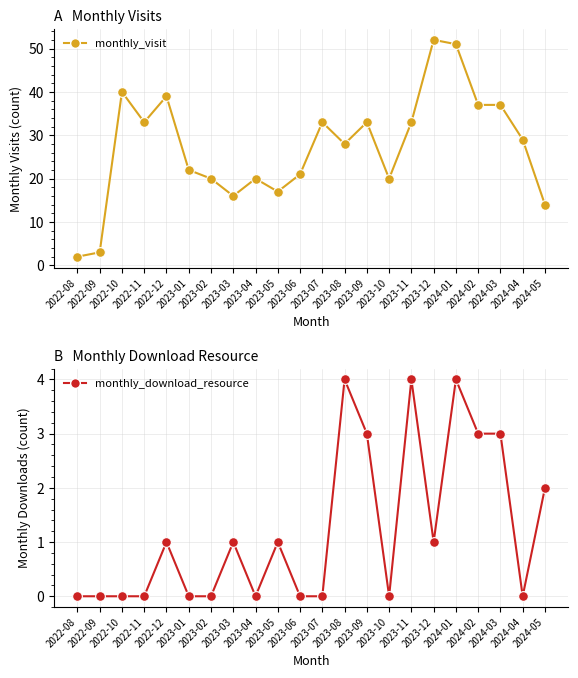

Where does the monthly_download_resource series first go above 1?

2023-08